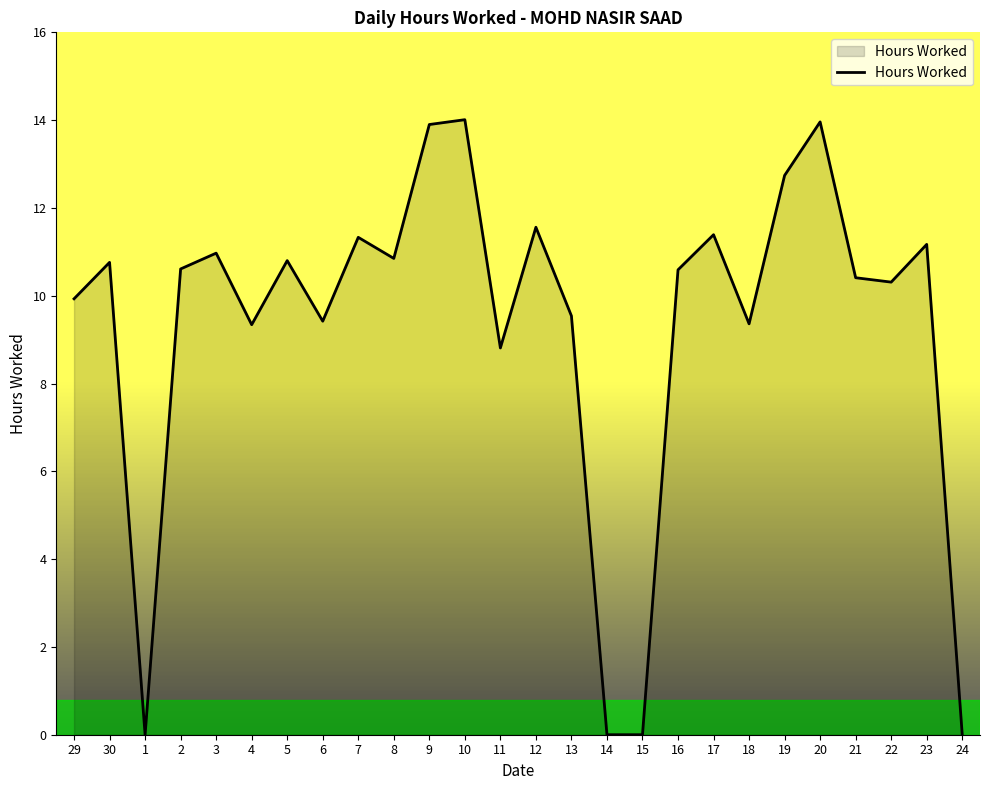

True or false: the data shows 8.1 at 9.

False